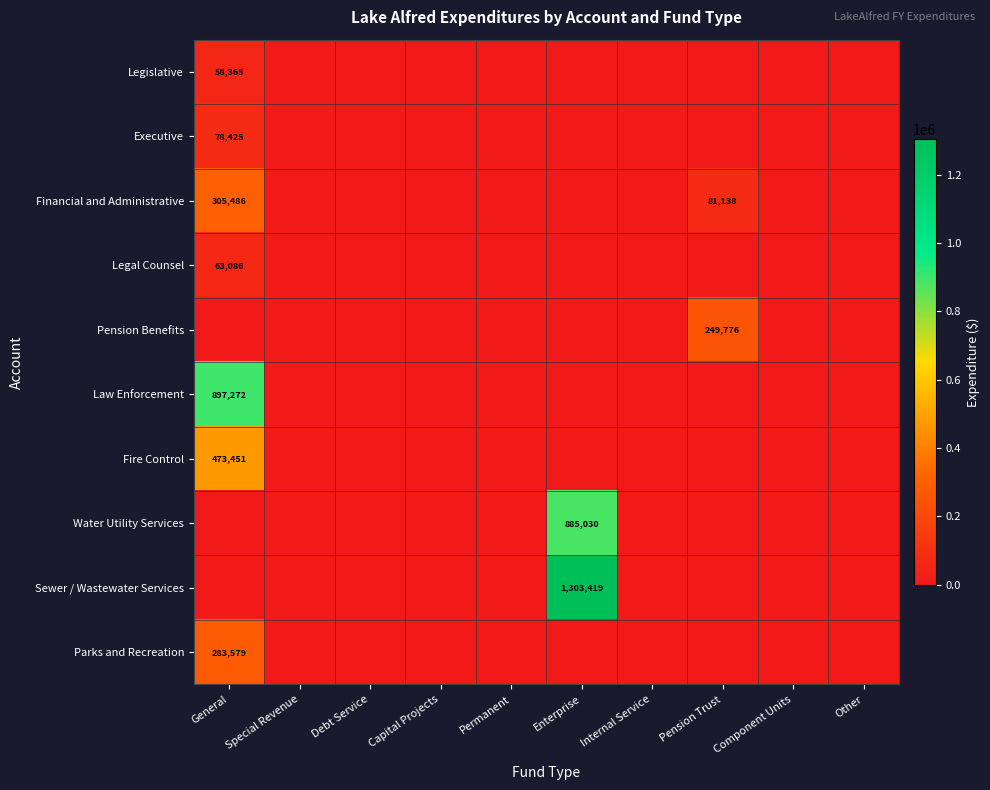

What is the maximum value shown in the chart?

1303419